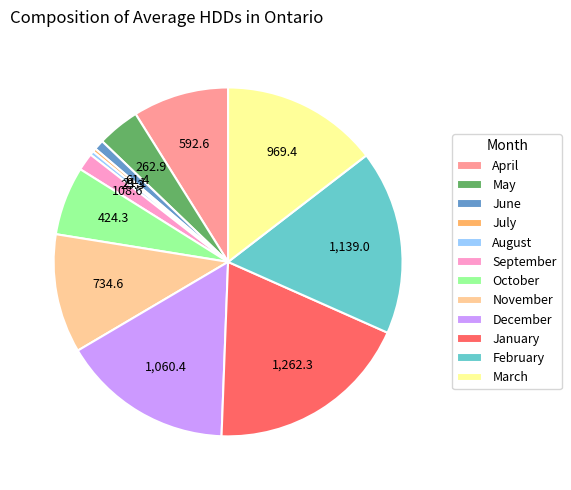

Which has a higher value, April or August?

April